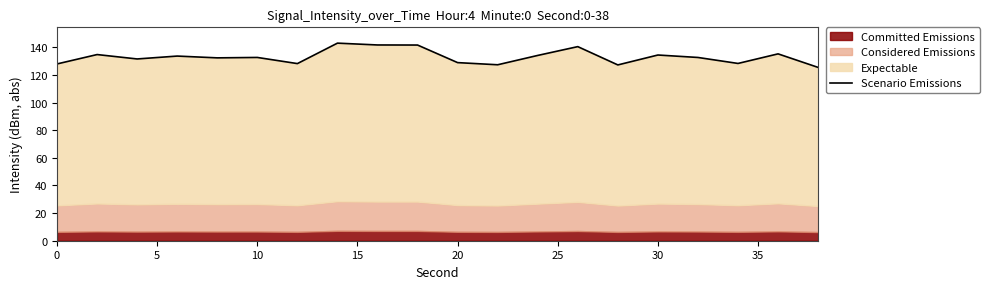

Reading left to right, list all the values displayed in this chart.

128.0	134.7	131.6	133.7	132.4	132.7	128.2	143.0	141.7	141.6	128.9	127.4	134.1	140.5	127.2	134.4	132.6	128.3	135.3	125.4